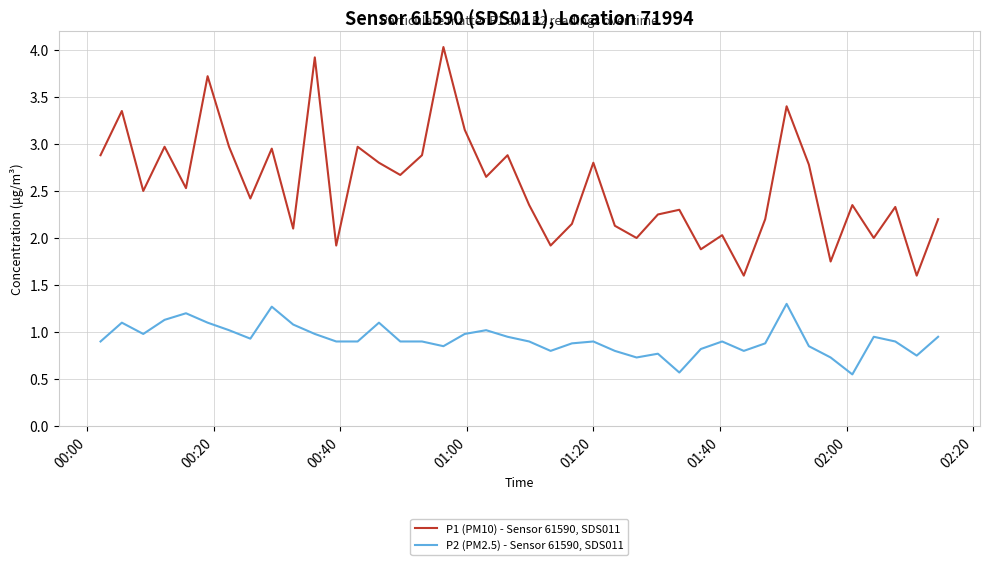

List the series in order of their overall mean, lowest first.

P2 (PM2.5) - Sensor 61590, SDS011, P1 (PM10) - Sensor 61590, SDS011